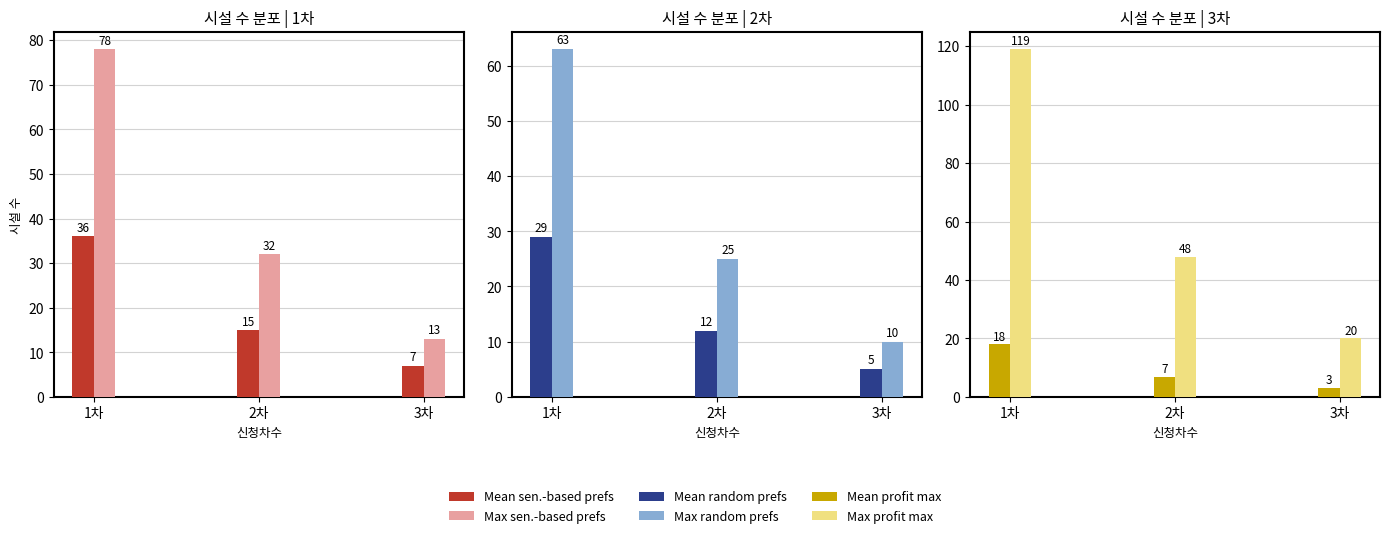

Which has a higher value, 3차 or 2차?

2차